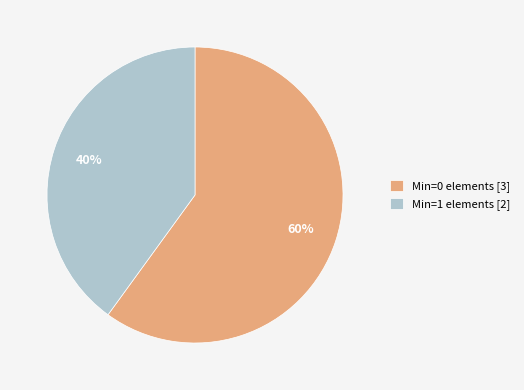

Is the sum of Min=1 elements [2] and Min=0 elements [3] greater than half?

Yes